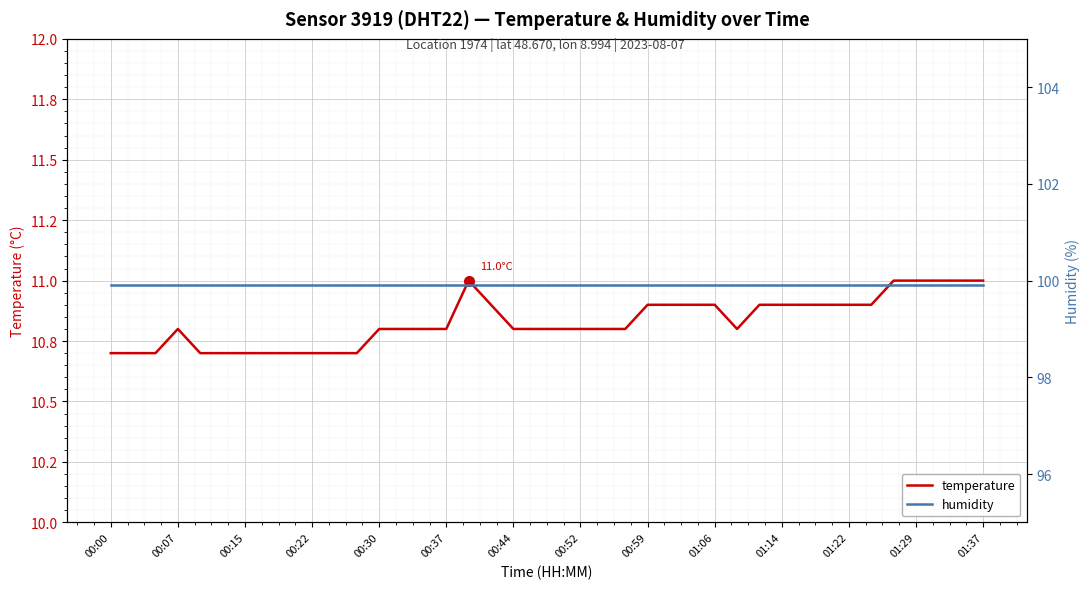

What is the value of the humidity point at the 29th from the left?

99.9